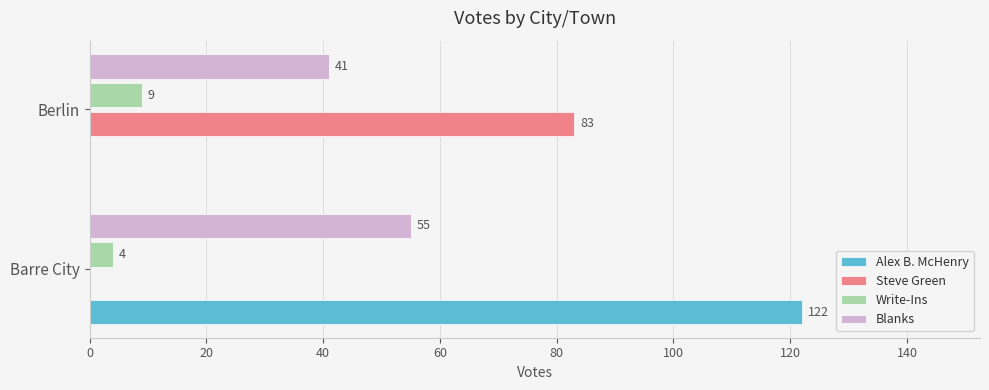

At which category is the sum across all series the highest?

Barre City